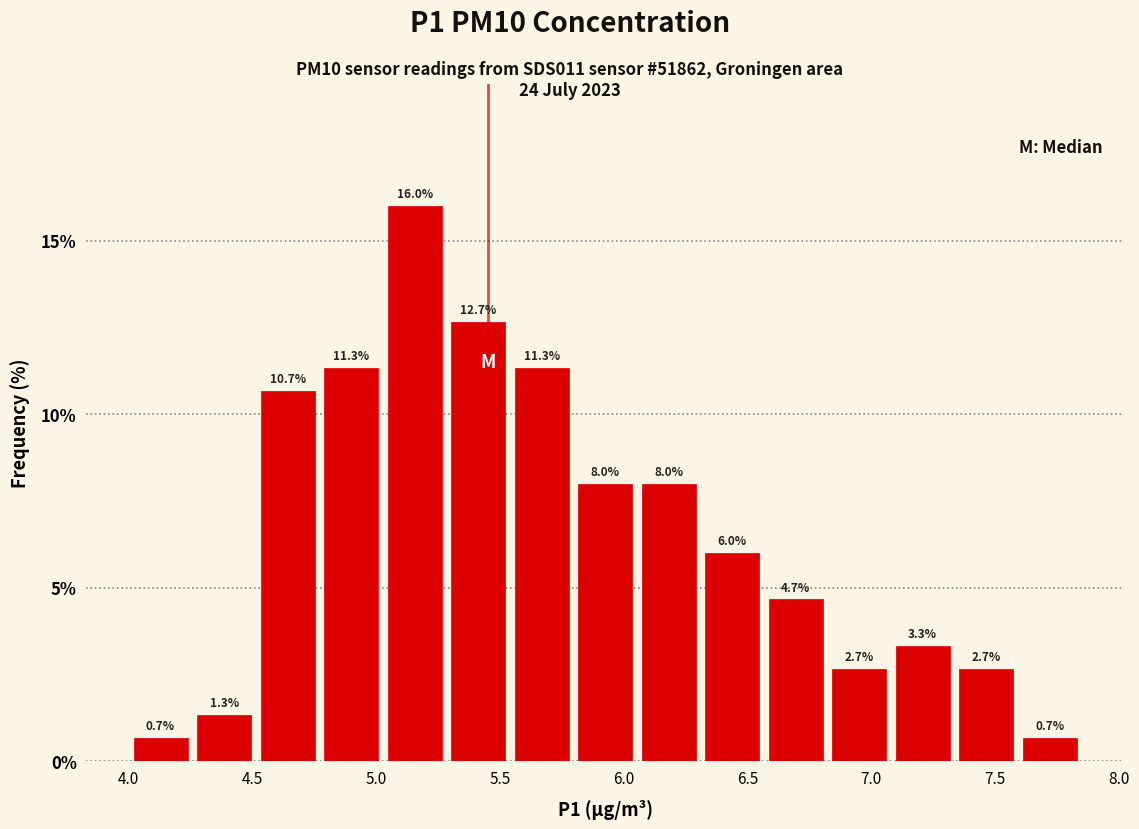

Reading left to right, transcribe this chart: for each bar, give the range it covers on the x-axis and its height. The bar edges are not printed on the chart, so give them approximately, as read against the axis.

4.00 to 4.25: 0.7
4.25 to 4.50: 1.3
4.50 to 4.75: 10.7
4.75 to 5.05: 11.3
5.05 to 5.30: 16.0
5.30 to 5.55: 12.7
5.55 to 5.80: 11.3
5.80 to 6.05: 8.0
6.05 to 6.30: 8.0
6.30 to 6.55: 6.0
6.55 to 6.80: 4.7
6.80 to 7.10: 2.7
7.10 to 7.35: 3.3
7.35 to 7.60: 2.7
7.60 to 7.85: 0.7